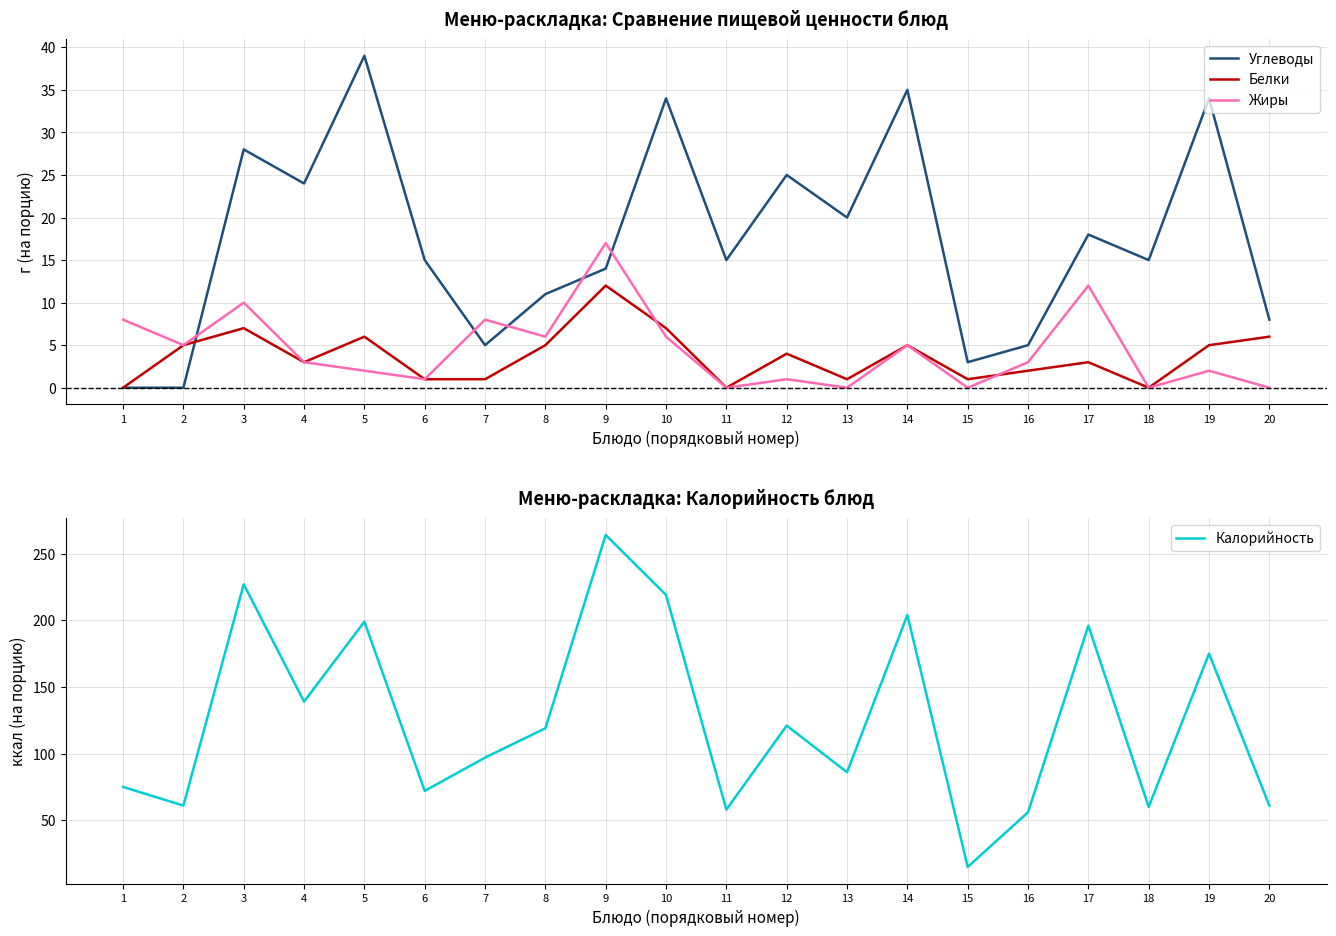

What is the spread (max minus min) of values at 1?

75